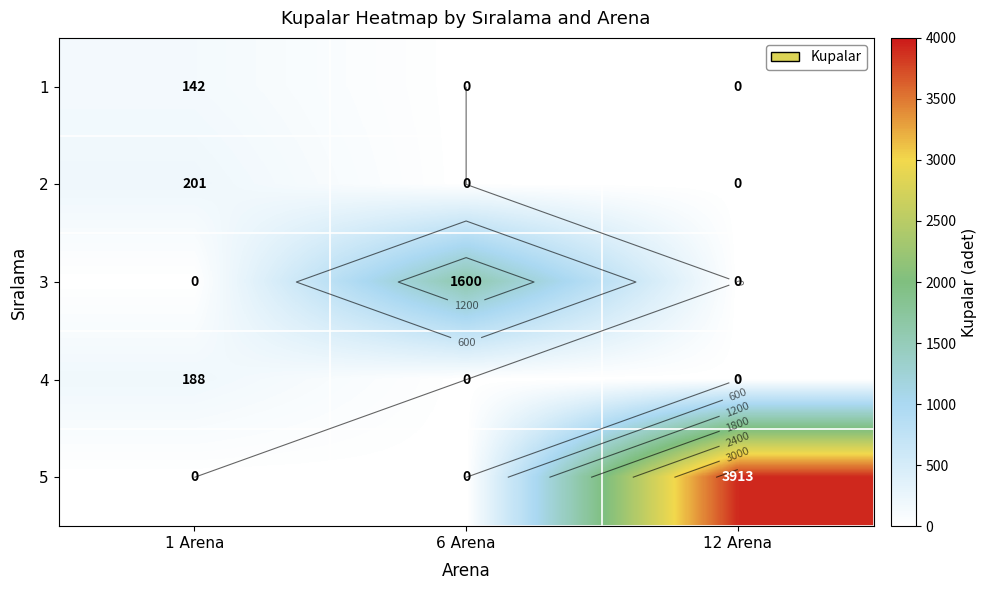

Which series has the largest range (max minus min)?

5